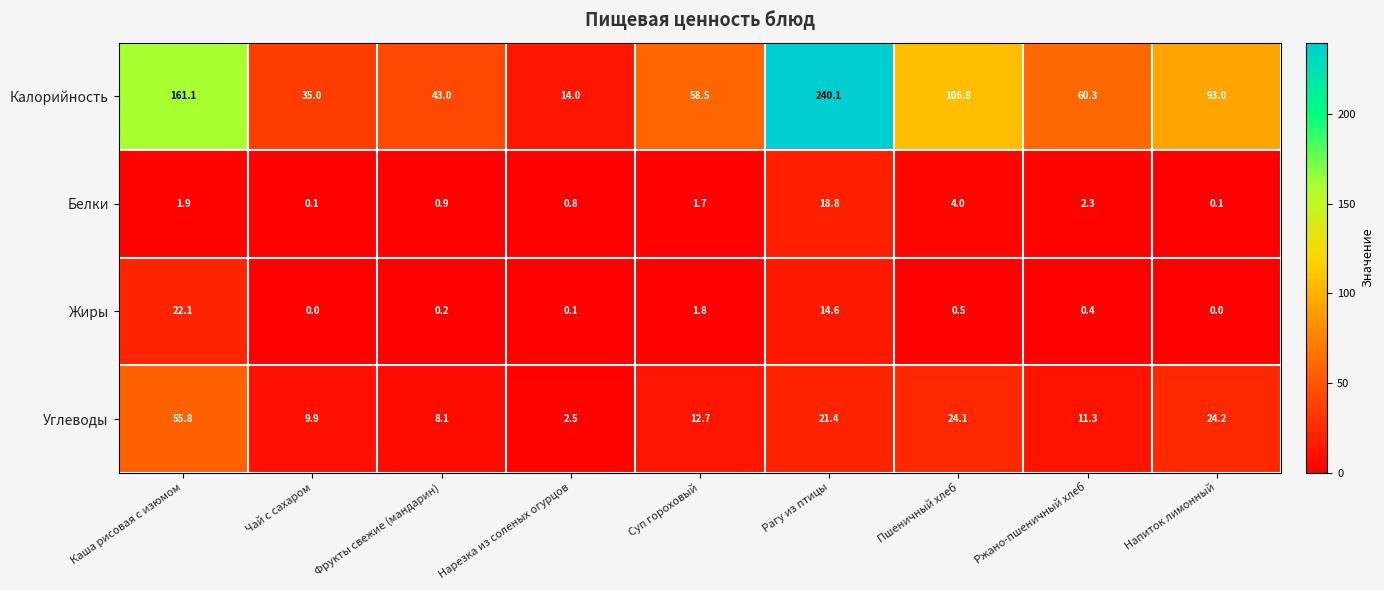

Which series has the widest spread of values?

Калорийность